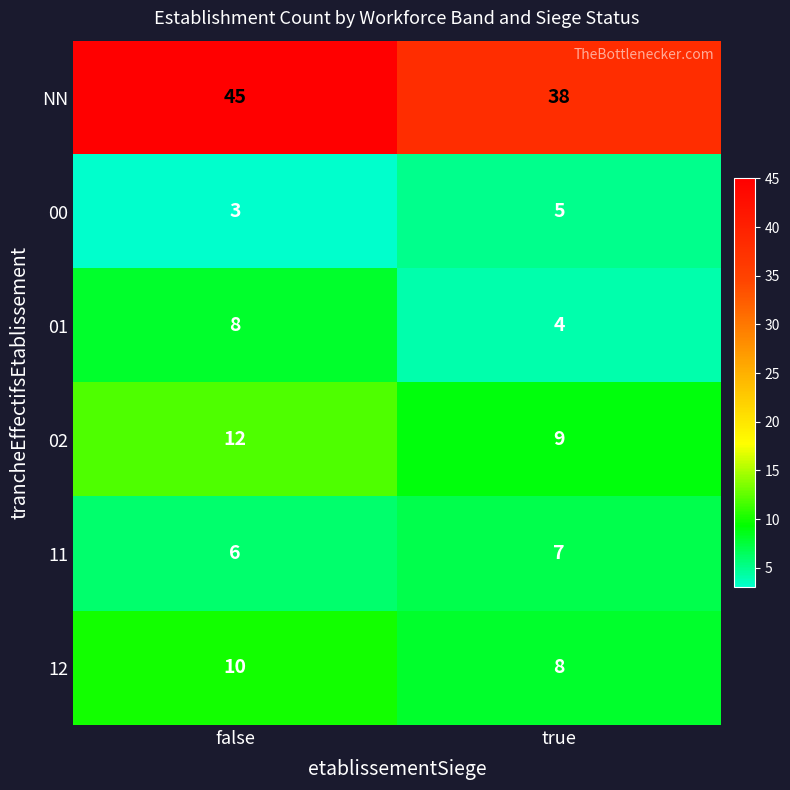

Read the 12 value at true.

8